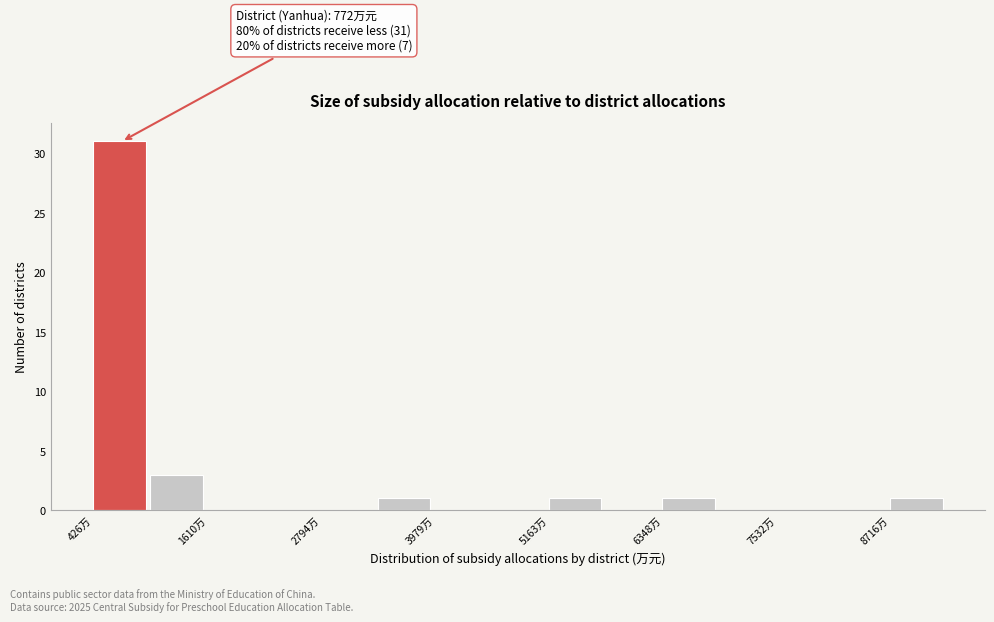

Read against the x-axis, roughly where is the centre of the tallest bar?

600